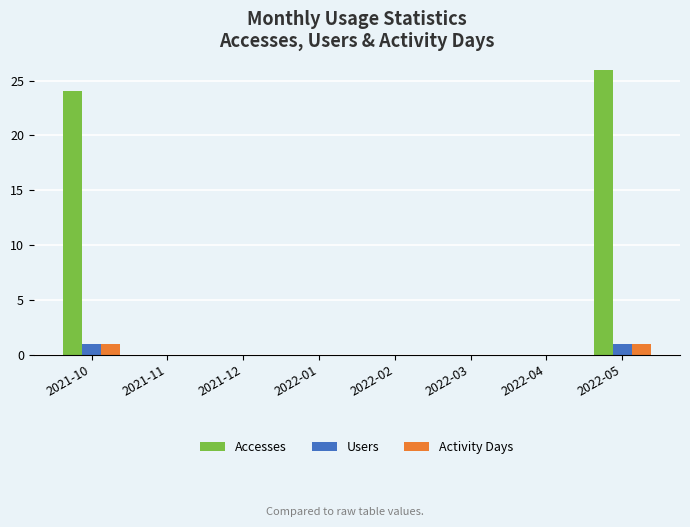

How many series are shown in this chart?

3